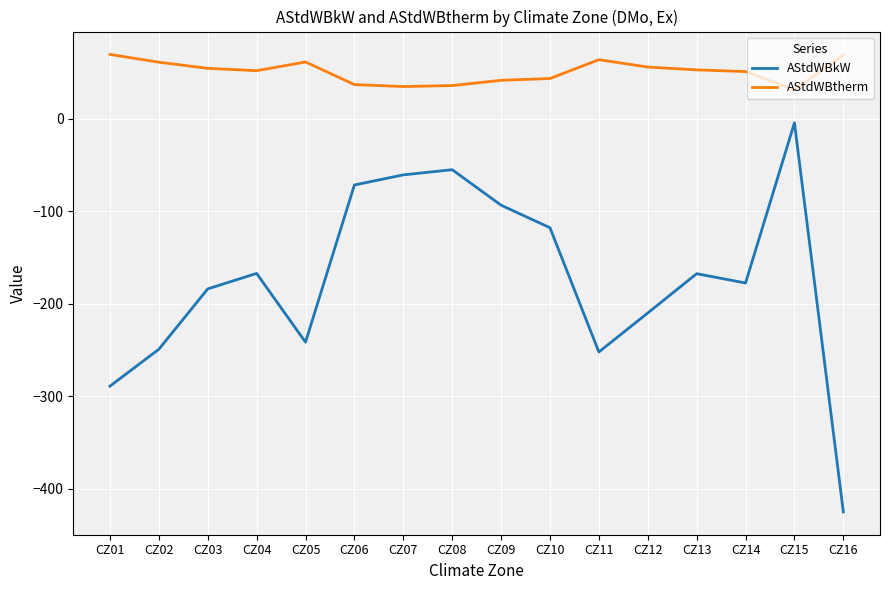

Which label corresponds to the smallest value in the chart?

CZ16